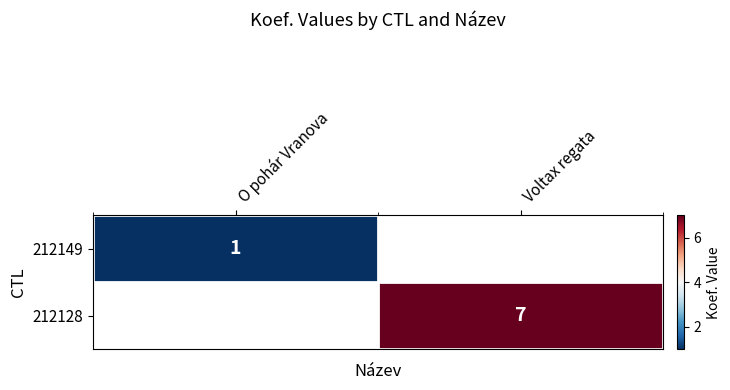

What is the minimum value shown in the chart?

1.0